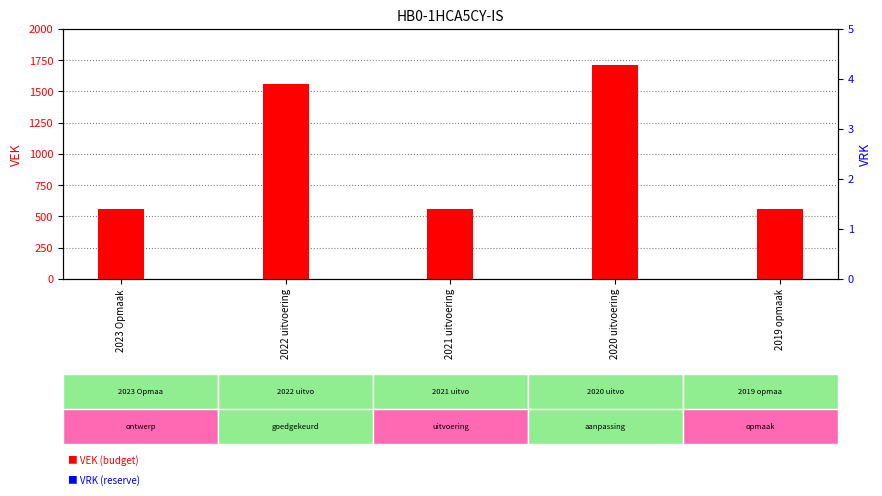

What is the label of the 4th bar from the right?

2022 uitvoering